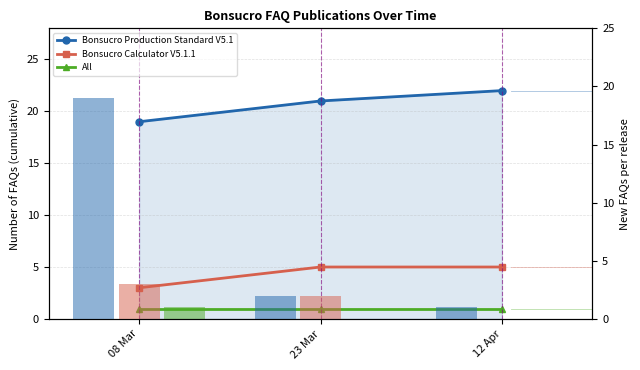

What is the label of the 2nd bar from the left?

23 Mar